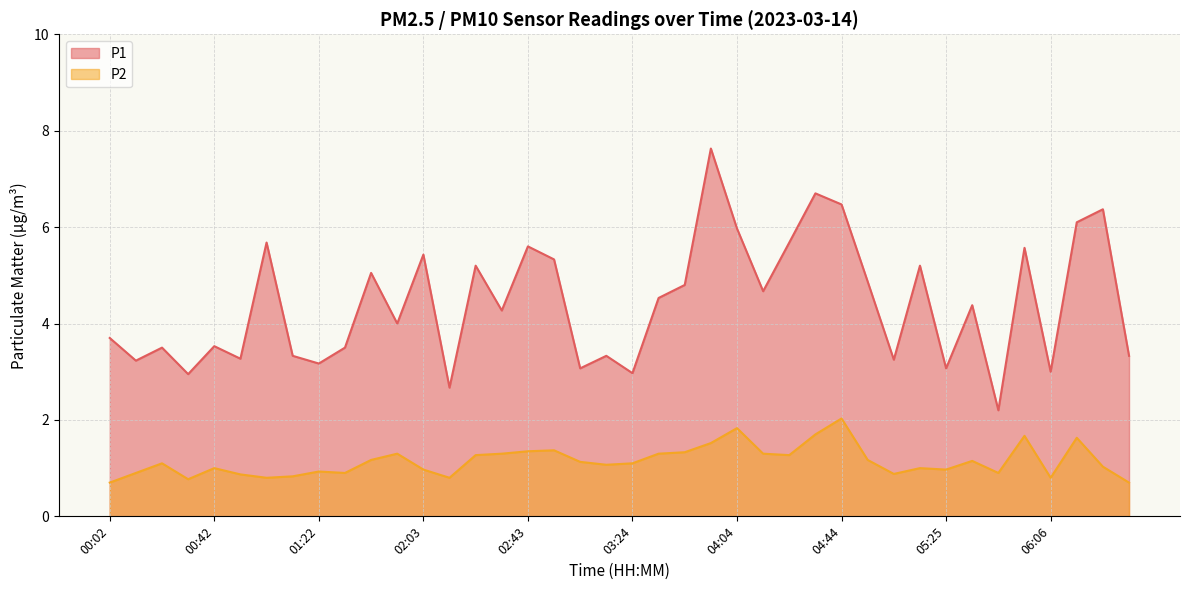

How many values in the P1 series exceed 4?

21